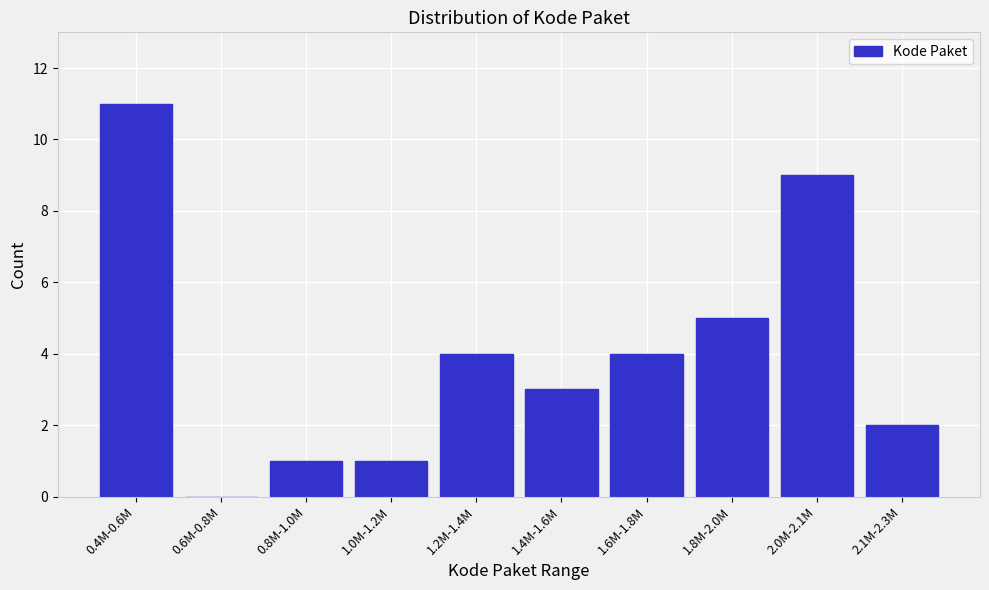

Reading right to left, transcribe all the data shown in this chart.

2.1M-2.3M=2	2.0M-2.1M=9	1.8M-2.0M=5	1.6M-1.8M=4	1.4M-1.6M=3	1.2M-1.4M=4	1.0M-1.2M=1	0.8M-1.0M=1	0.6M-0.8M=0	0.4M-0.6M=11